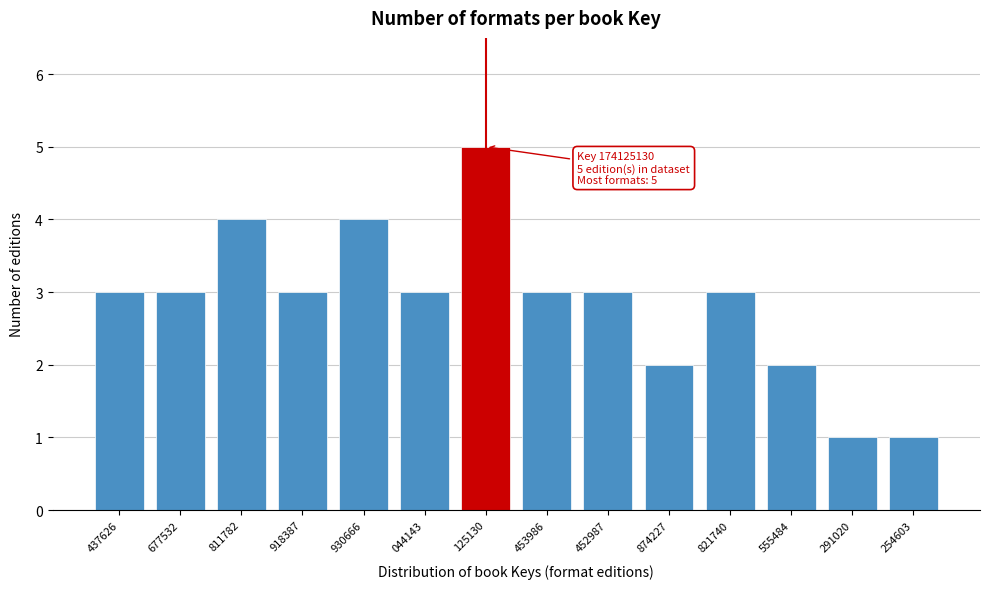

Reading left to right, transcribe all the data shown in this chart.

3	3	4	3	4	3	5	3	3	2	3	2	1	1